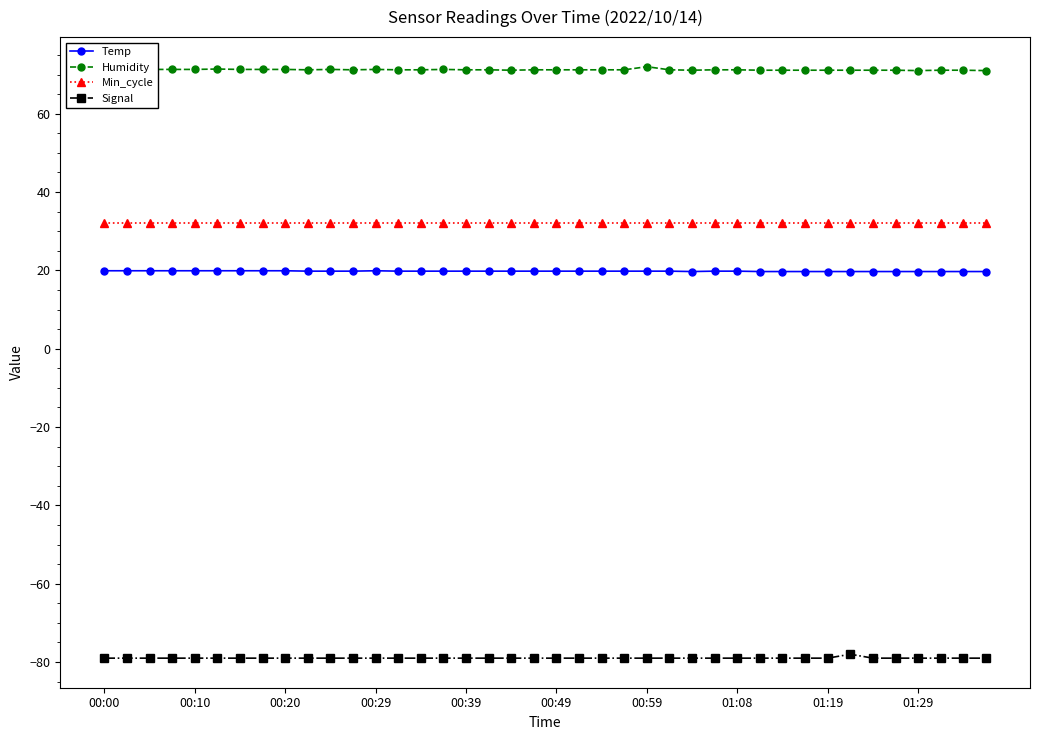

What is the sum of all Temp values?

791.8